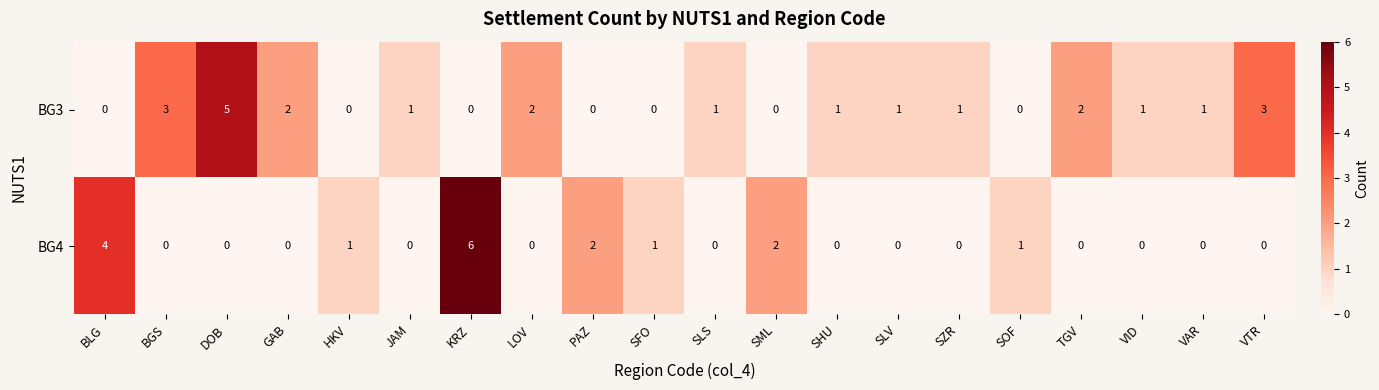

True or false: BG3 has a value of -2 at SFO.

False